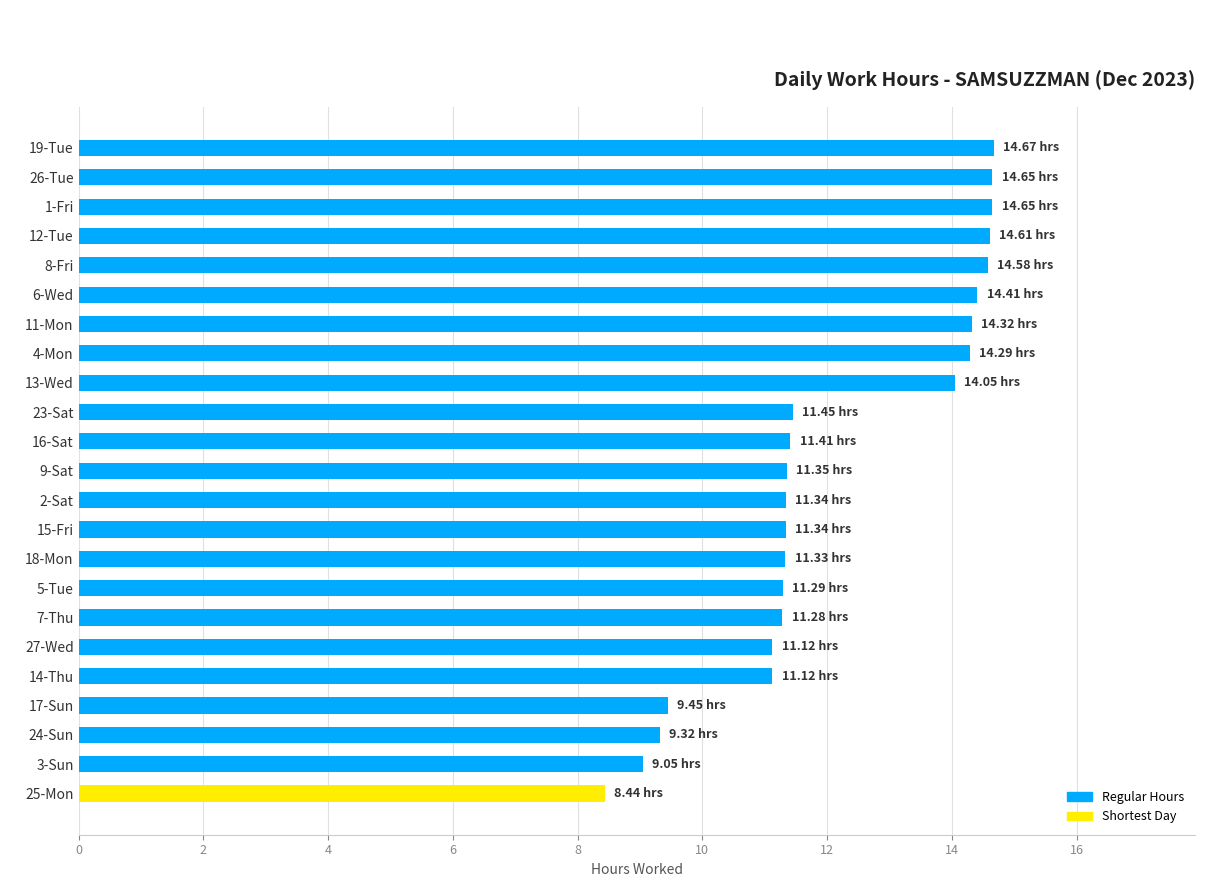

Which label corresponds to the smallest value in the chart?

25-Mon